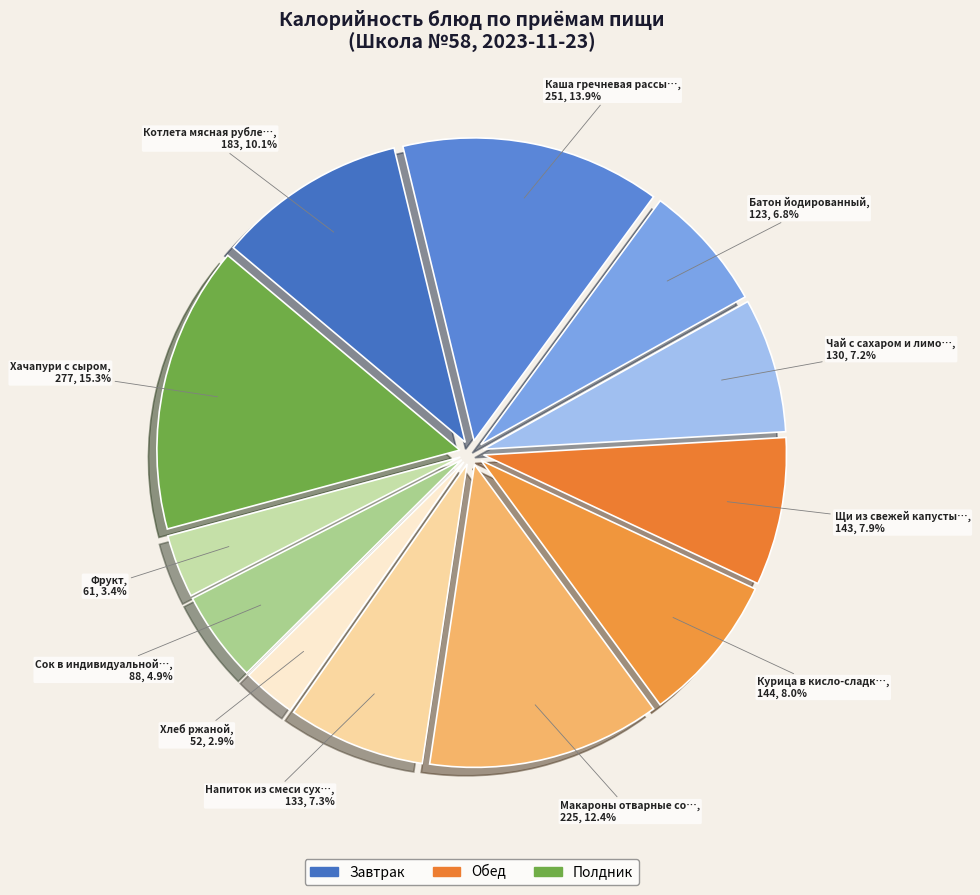

How many segments does this pie chart have?

12